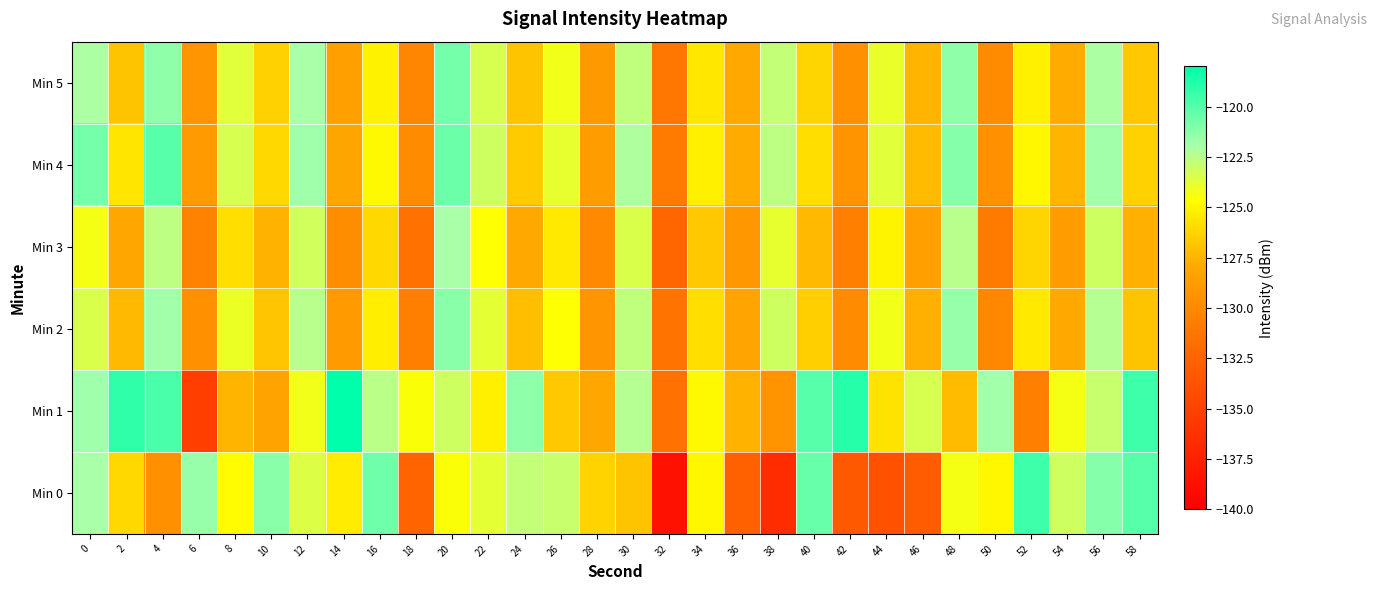

How many categories are shown in the chart?

30